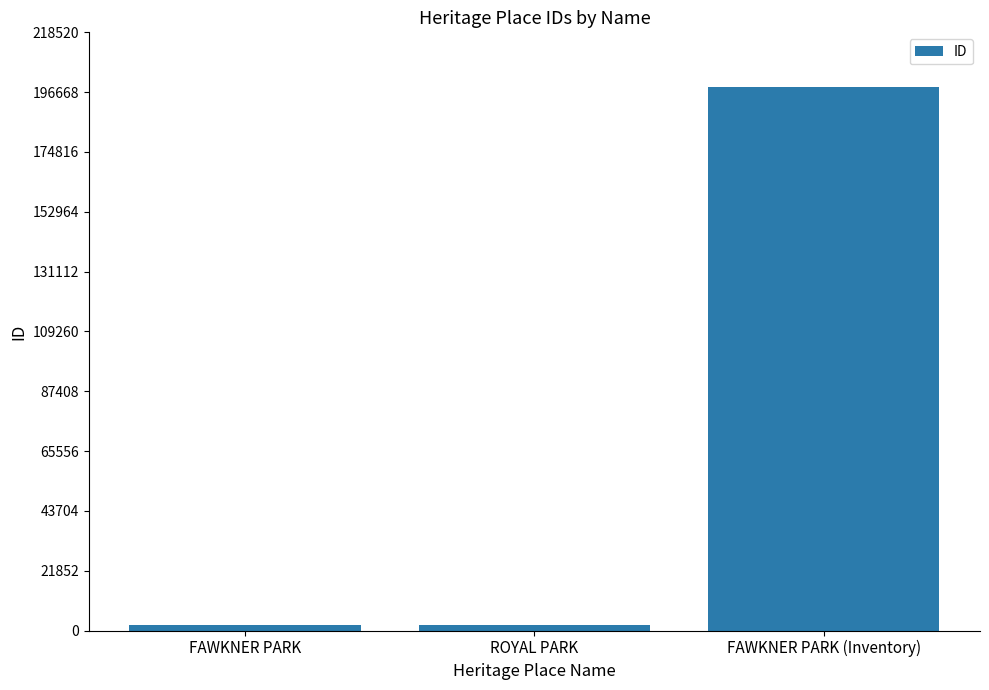

True or false: the data shows 317136 at FAWKNER PARK (Inventory).

False